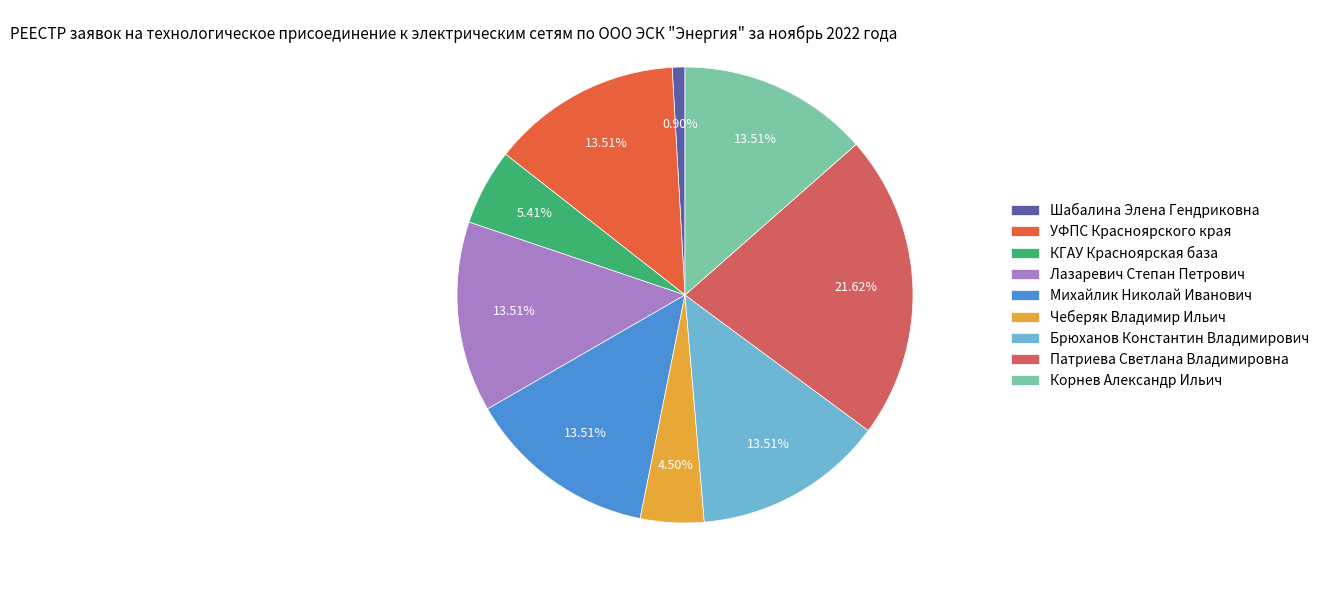

Which slice is the smallest?

Шабалина Элена Гендриковна